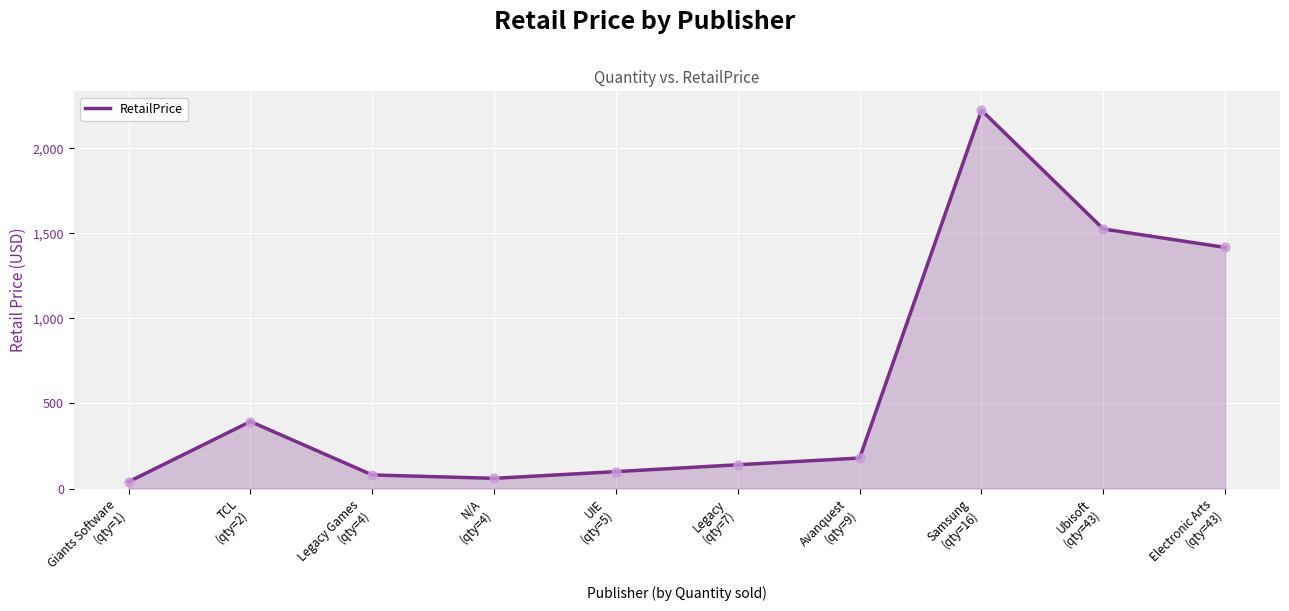

Between Ubisoft
(qty=43) and Electronic Arts
(qty=43), which is larger?

Ubisoft
(qty=43)